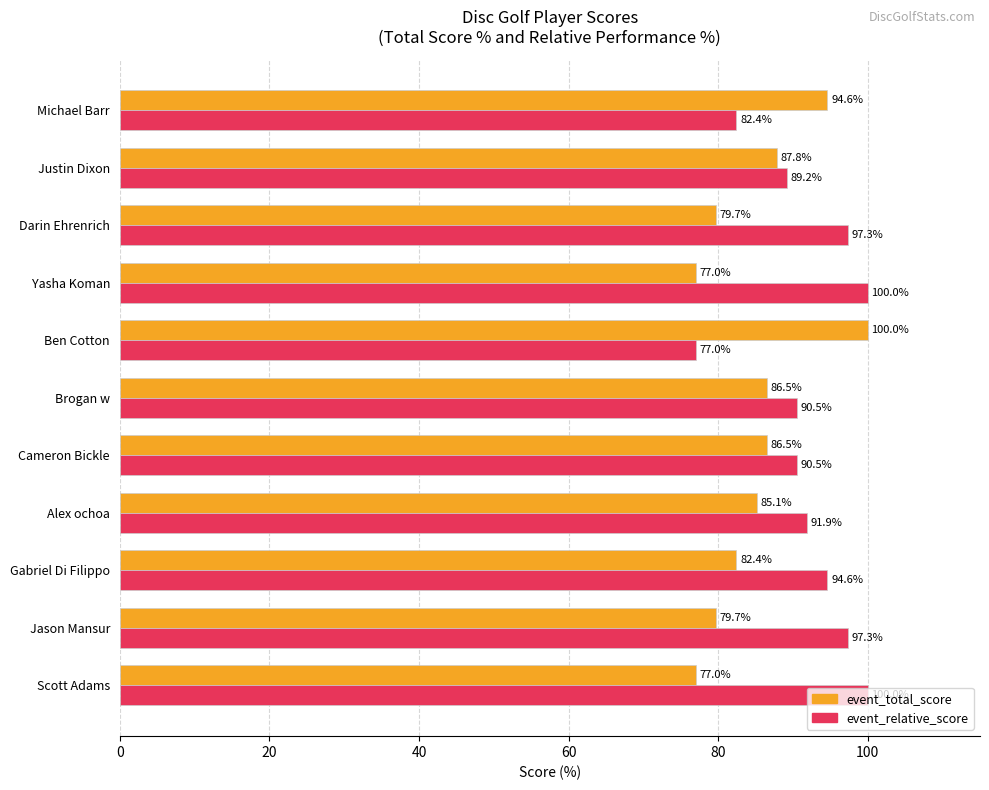

Which series has the largest total across all categories?

event_relative_score